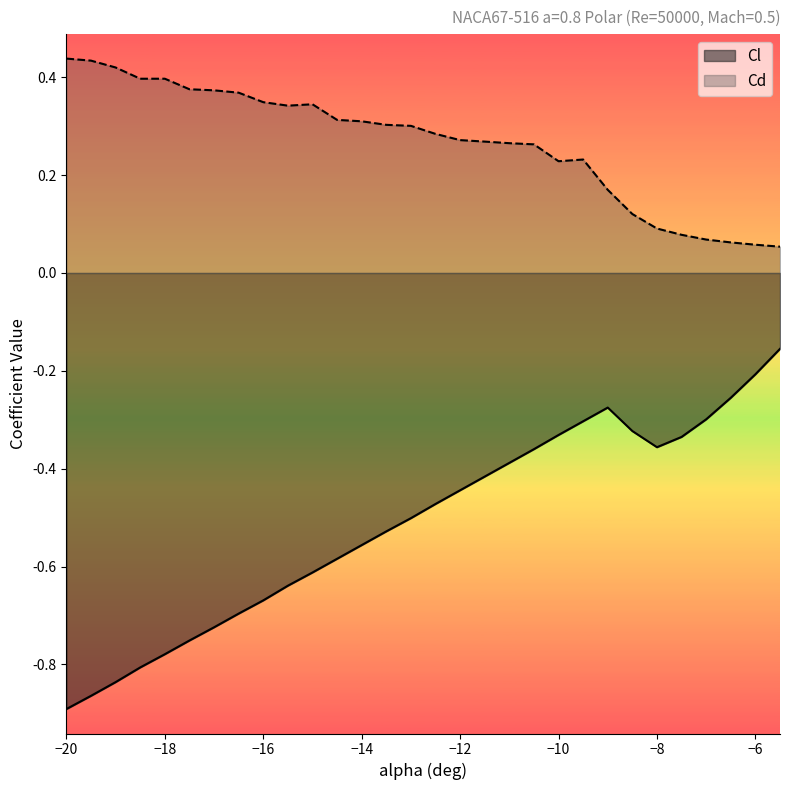

Where is the first local maximum for Cd?

-18